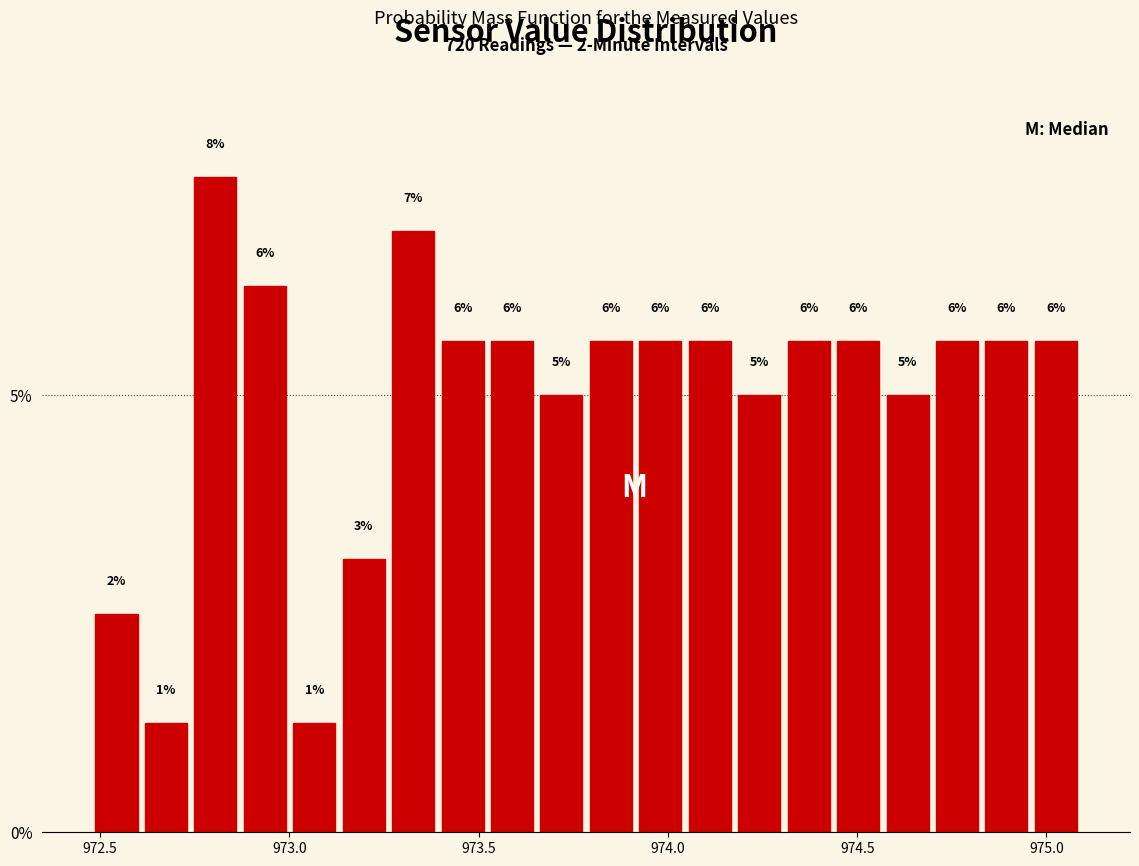

Around what value on the x-axis is the tallest bar? Give the approximate position of its centre, as read against the axis.

972.80